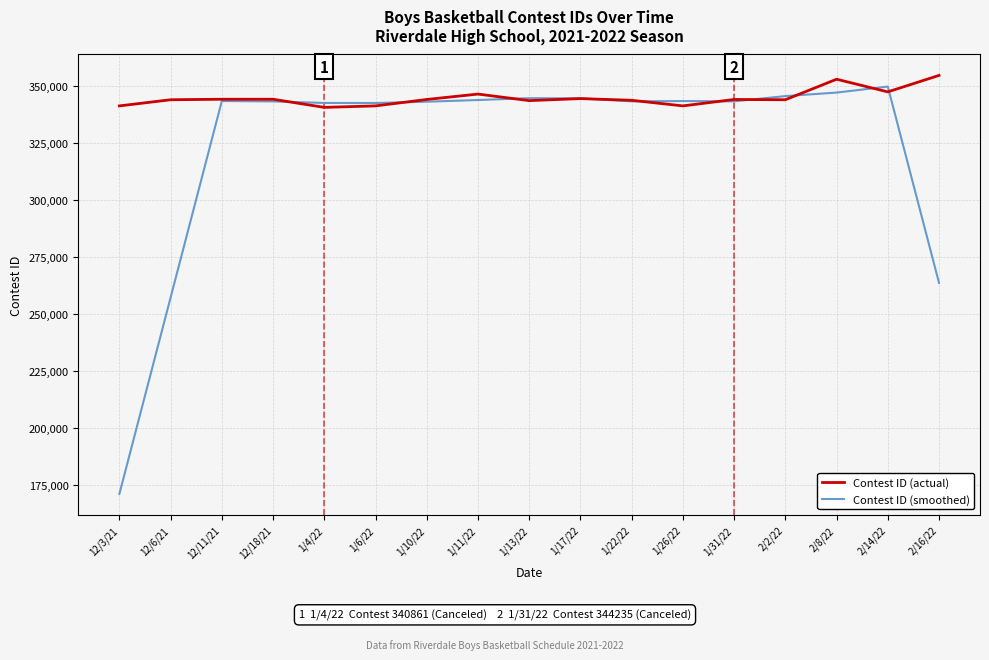

How many values in the Contest ID (smoothed) series are below 343143?

7